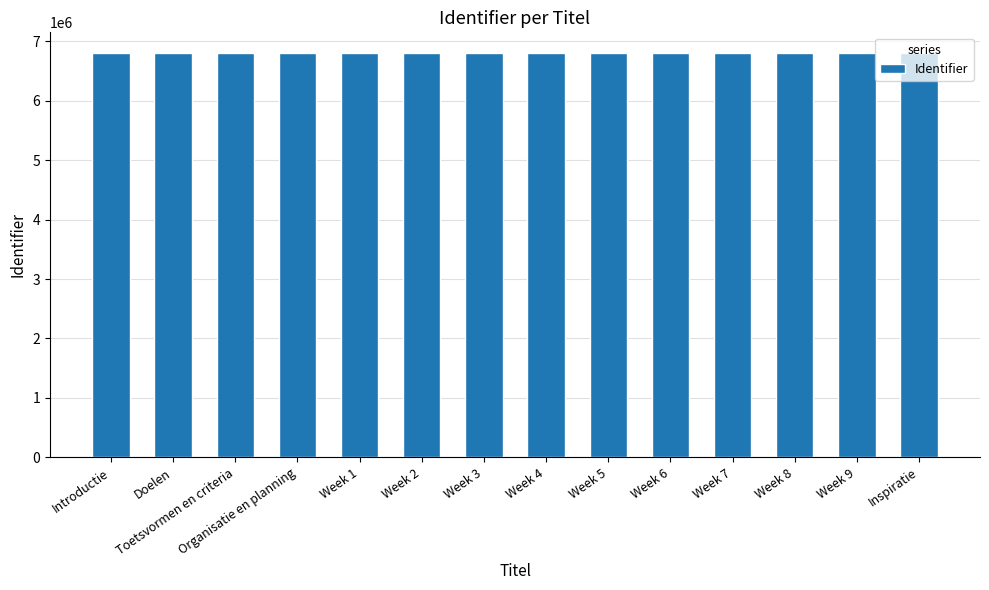

Is it true that the value at Week 9 is 3799898?

False